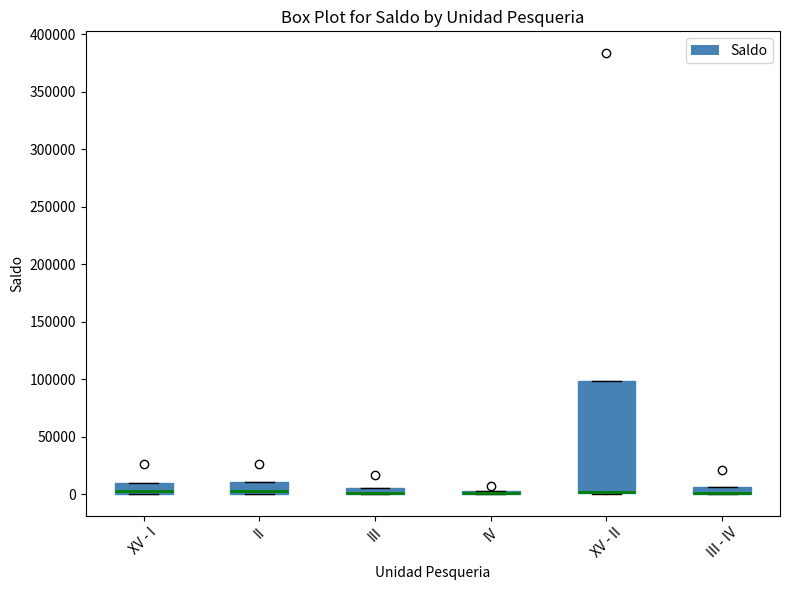

Where is the lower edge of the box for XV - I on the y-axis? The values are not printed on the chart, so give them approximately, as read against the axis.

0